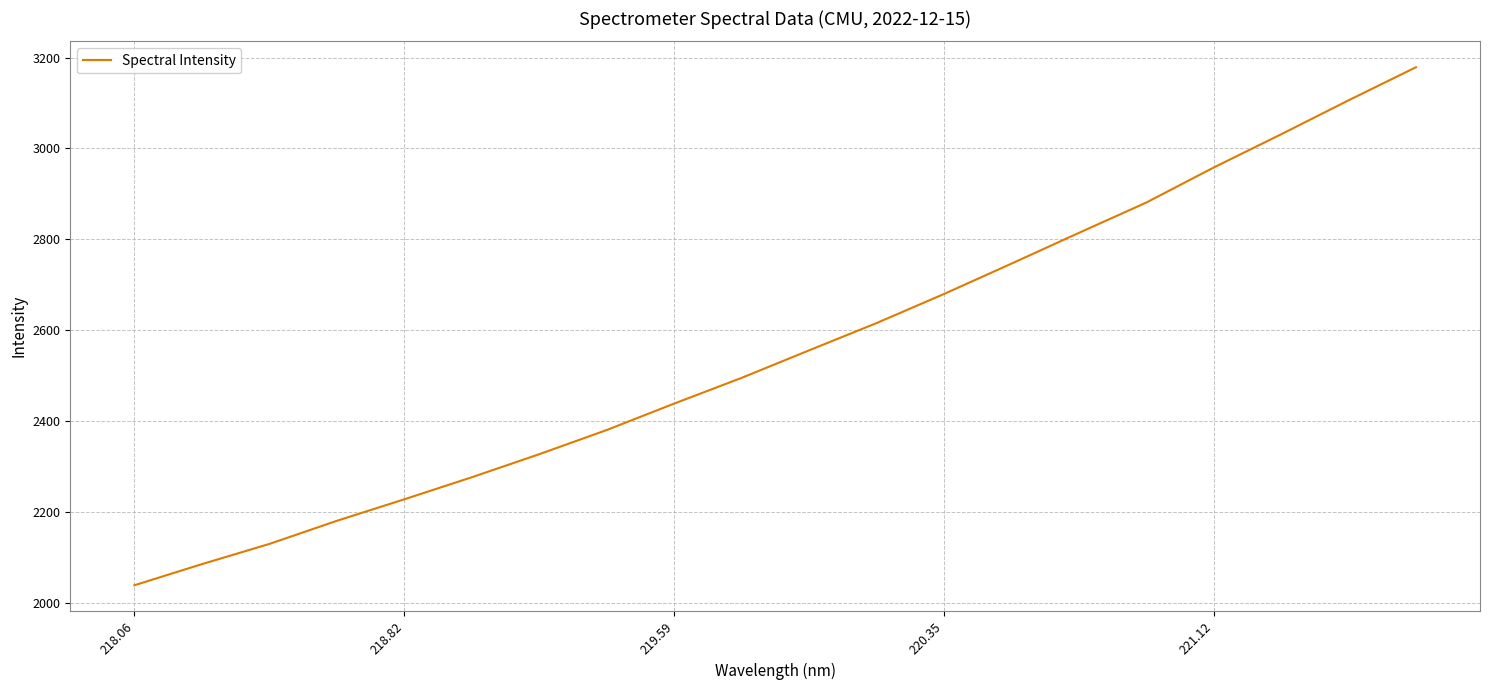

What is the smallest value displayed?

2037.9